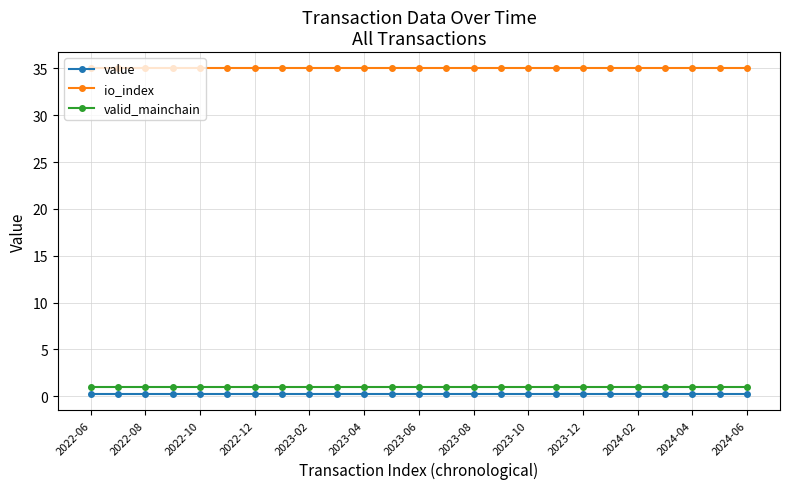

What is the greatest value displayed?

35.0